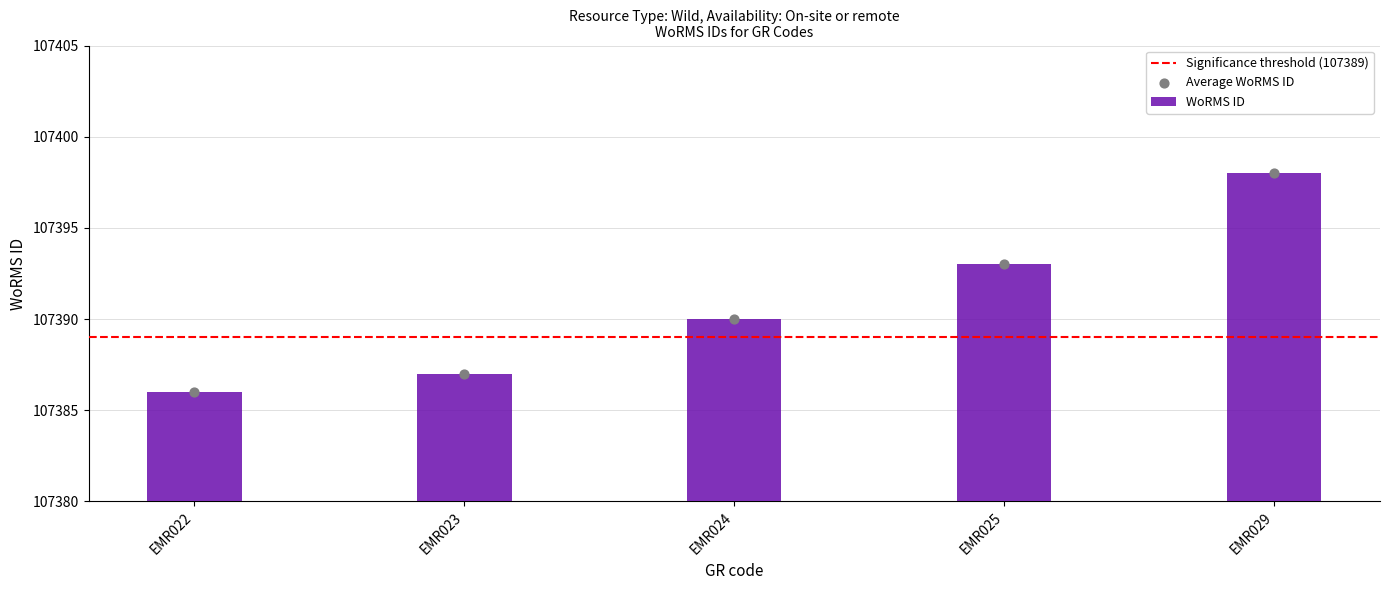

Between EMR025 and EMR029, which is larger?

EMR029